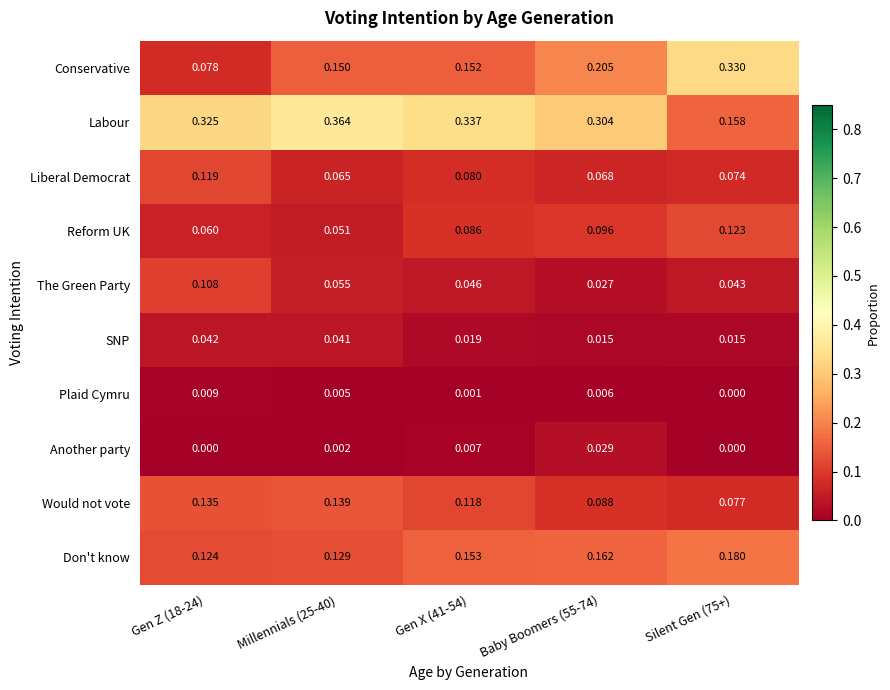

Is the value of Another party at Gen Z (18-24) greater than the value of Would not vote at Millennials (25-40)?

No